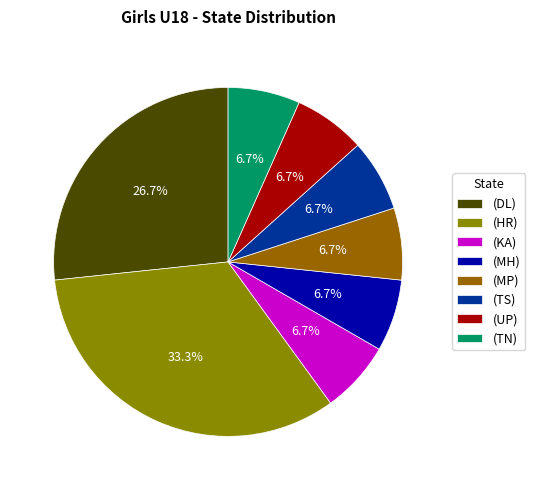

Is there a majority slice in this chart?

No